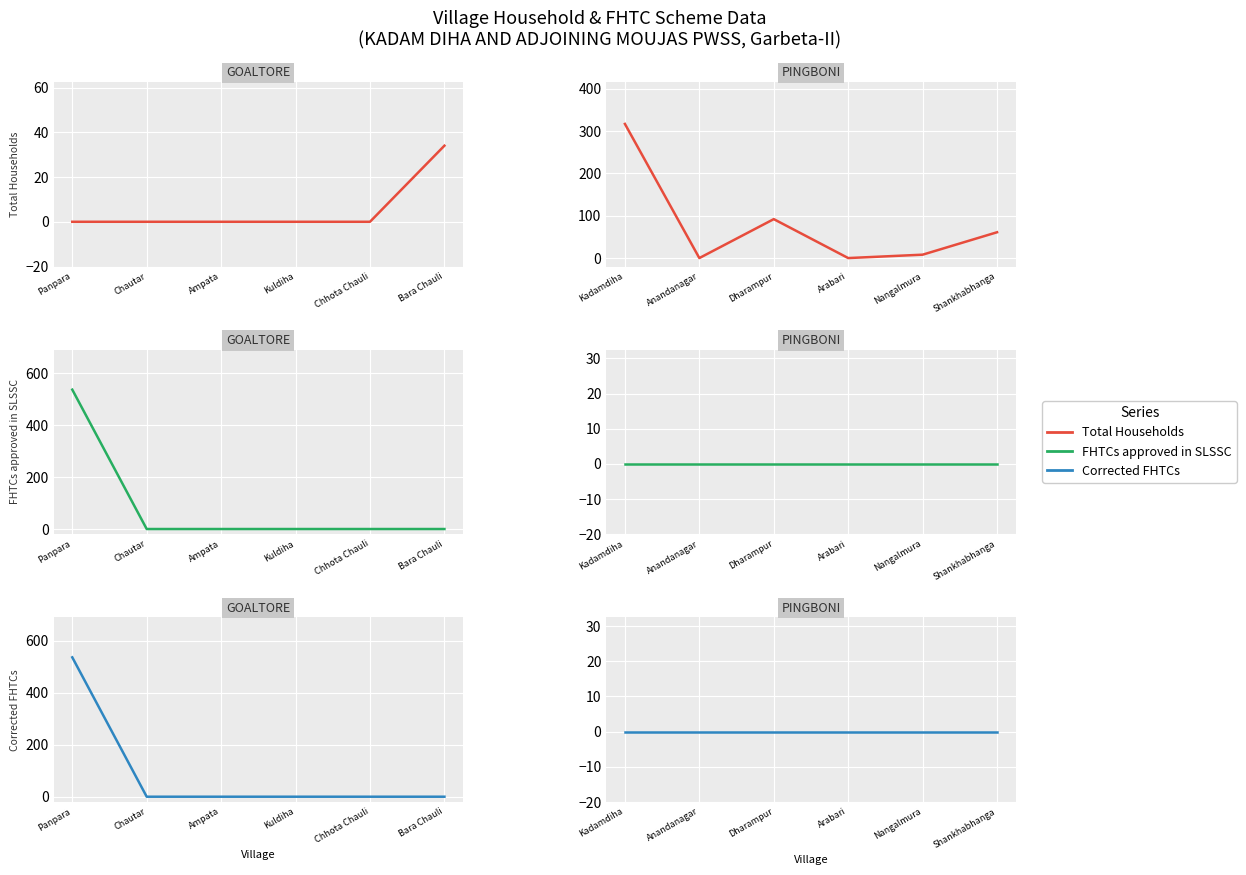

Is this an area chart (filled region under the line)?

No